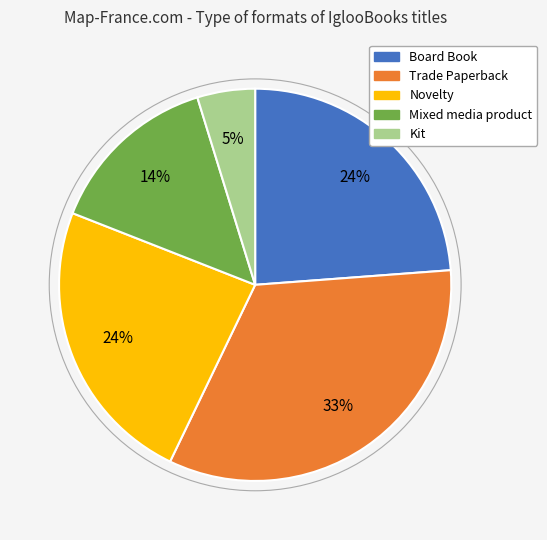

Which slice is the largest?

Trade Paperback